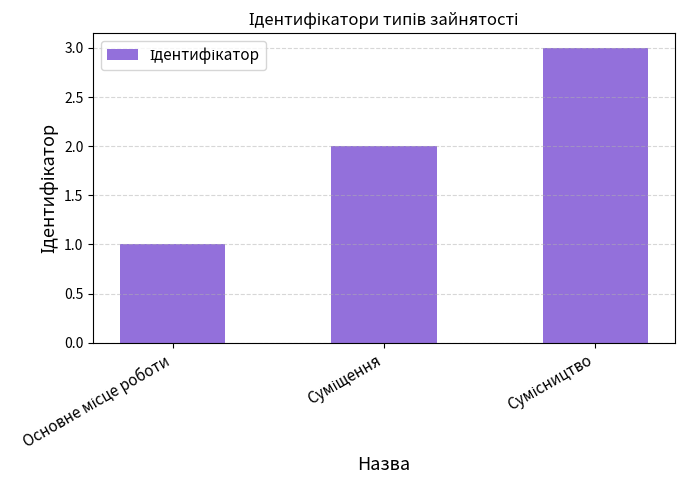

What is the greatest value displayed?

3